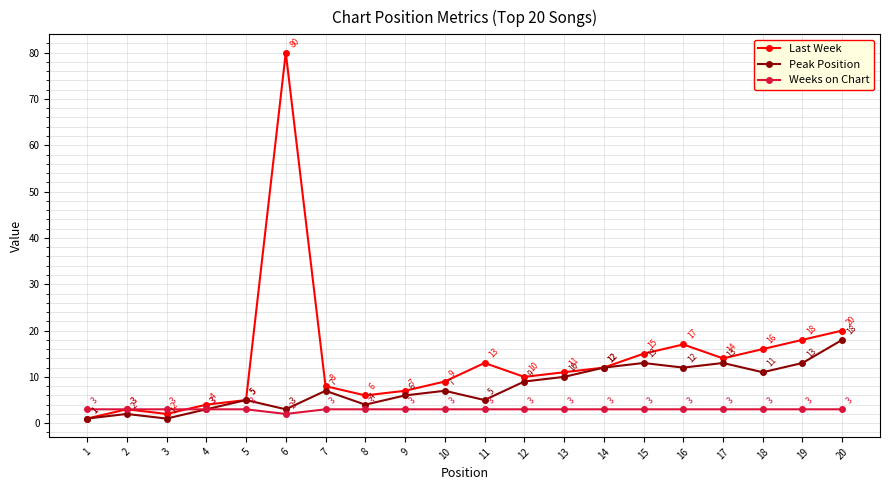

The value of Peak Position at 18 is 20. True or false?

False